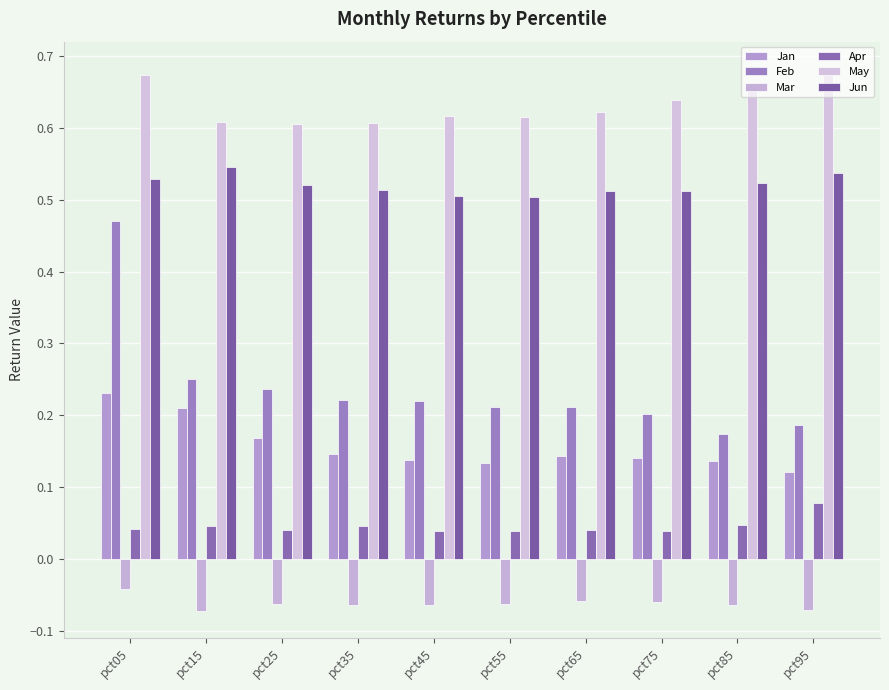

What are all the series names shown in the legend?

Jan, Feb, Mar, Apr, May, Jun